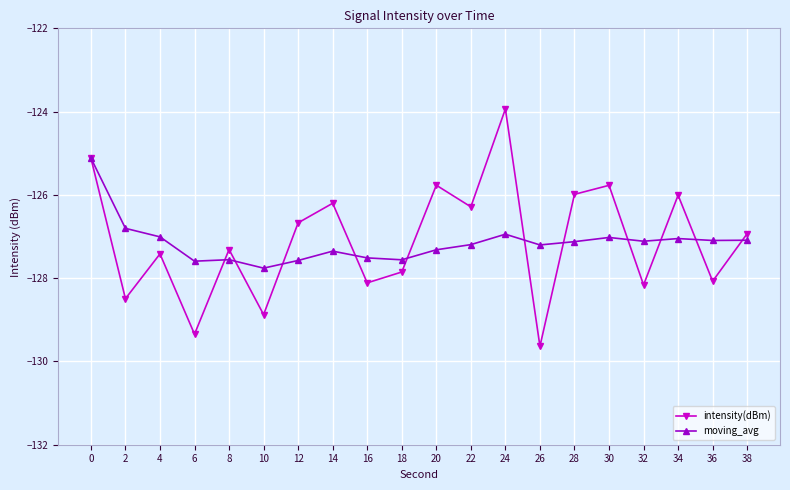

What are all the series names shown in the legend?

intensity(dBm), moving_avg